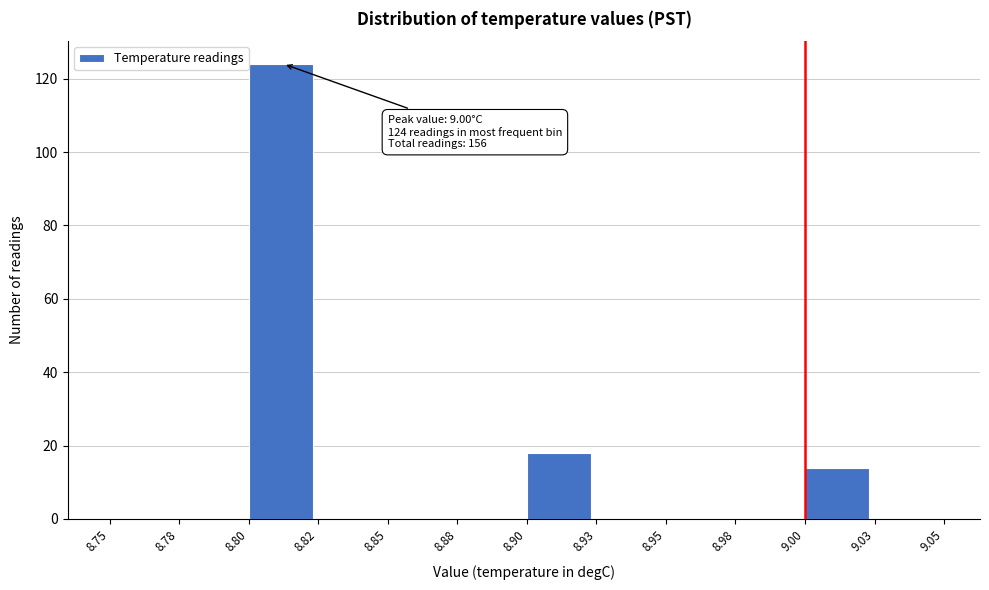

Reading right to left, list all the values displayed in this chart.

9.03=0	9.00=14	8.98=0	8.95=0	8.93=0	8.90=18	8.88=0	8.85=0	8.82=0	8.80=124	8.78=0	8.75=0